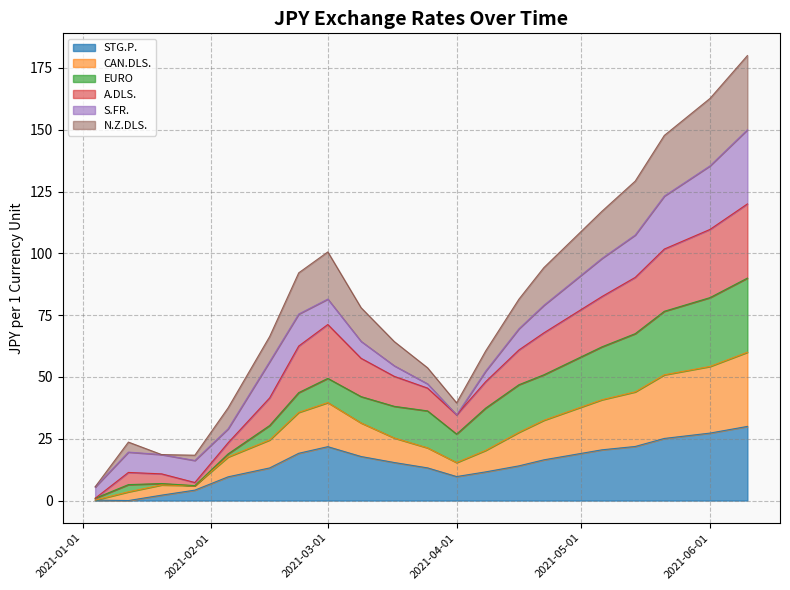

What is the label of the 8th point from the left?

2021-03-01